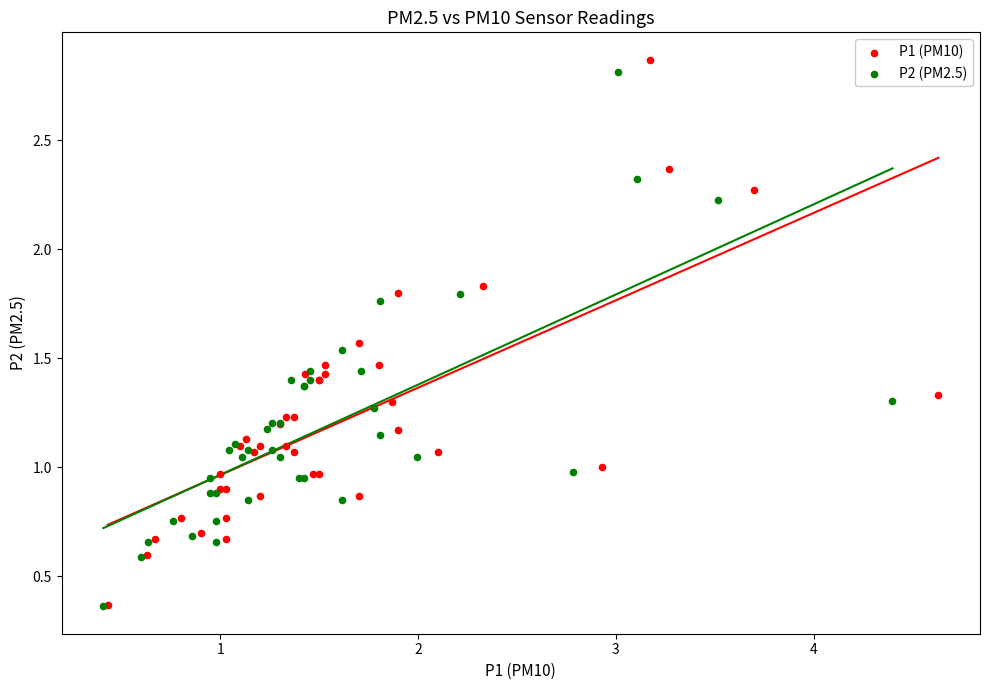

Which series has the widest spread of Y values?

P1 (PM10)